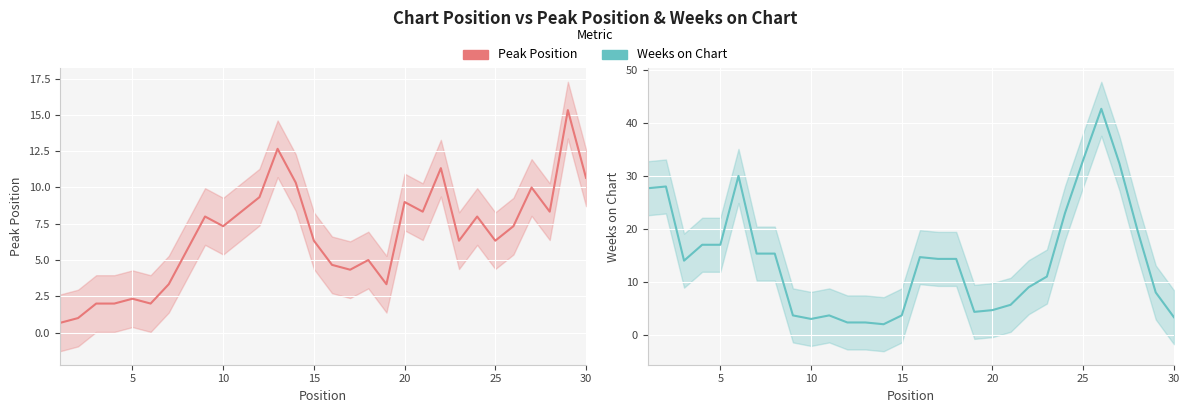

Rank the series by their maximum value, from highest to lowest.

Weeks on Chart, Peak Position